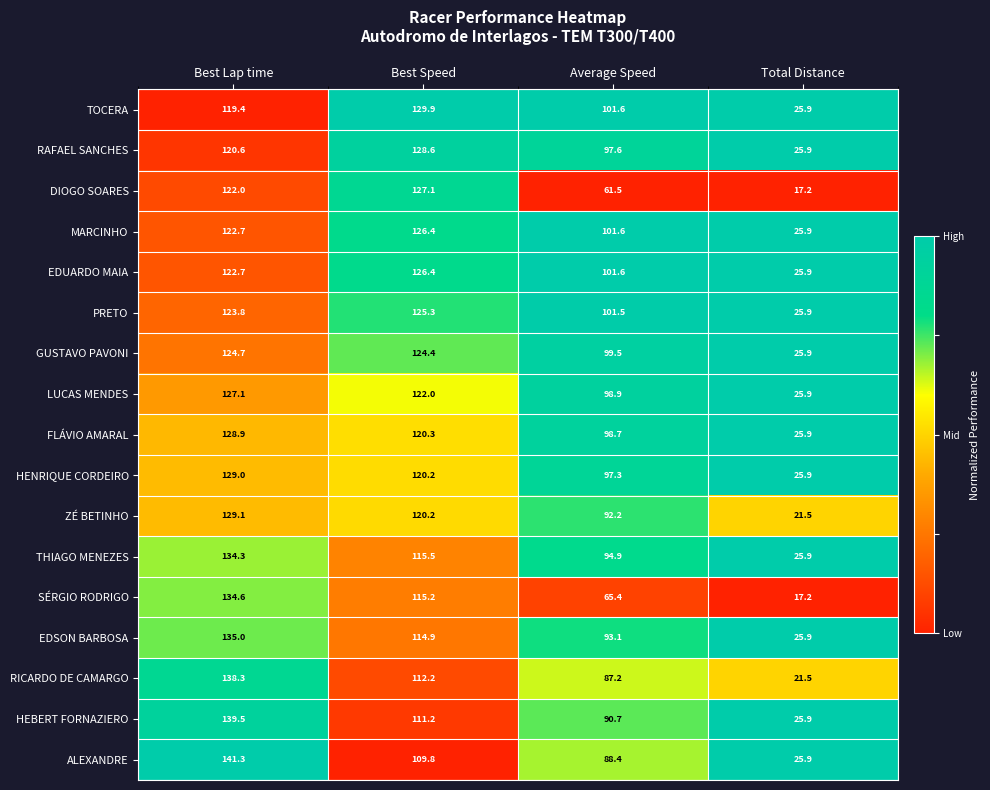

List the labels in order of LUCAS MENDES value, smallest first.

Total Distance, Average Speed, Best Speed, Best Lap time